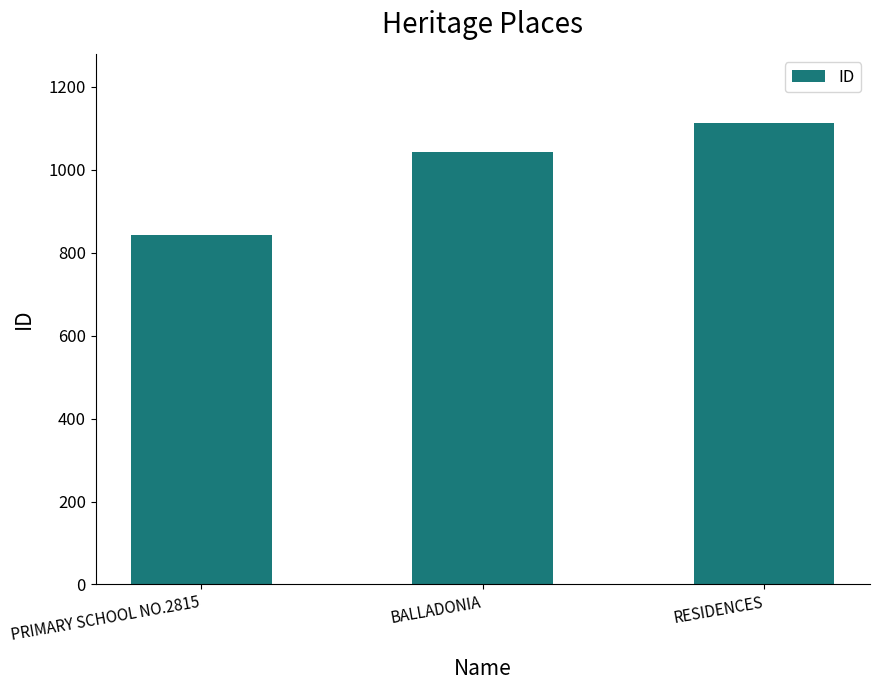

The chart shows a value of 475 at PRIMARY SCHOOL NO.2815. True or false?

False